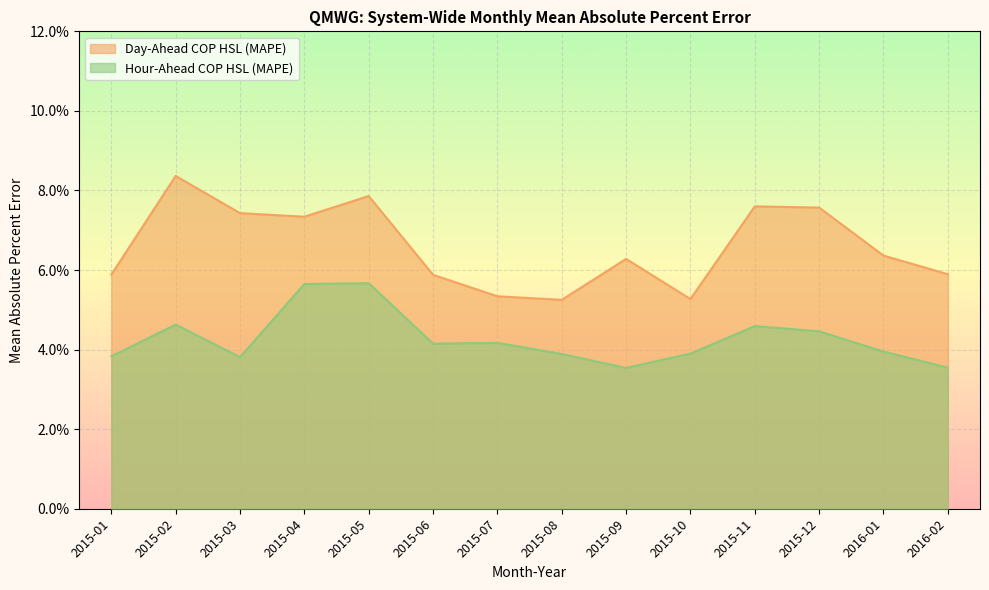

In Day-Ahead COP HSL (MAPE), how many points are lower than both neighbors (excluding endpoints)?

3